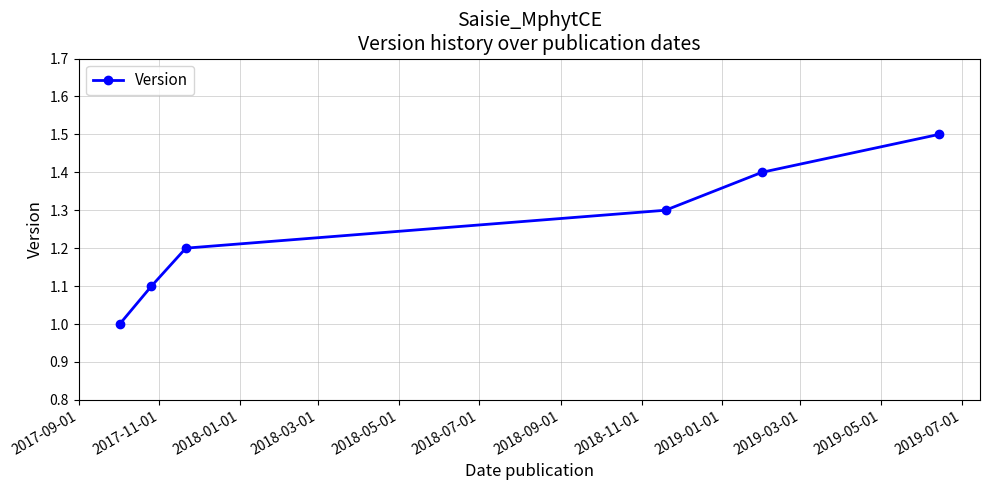

What is the minimum value shown in the chart?

1.0